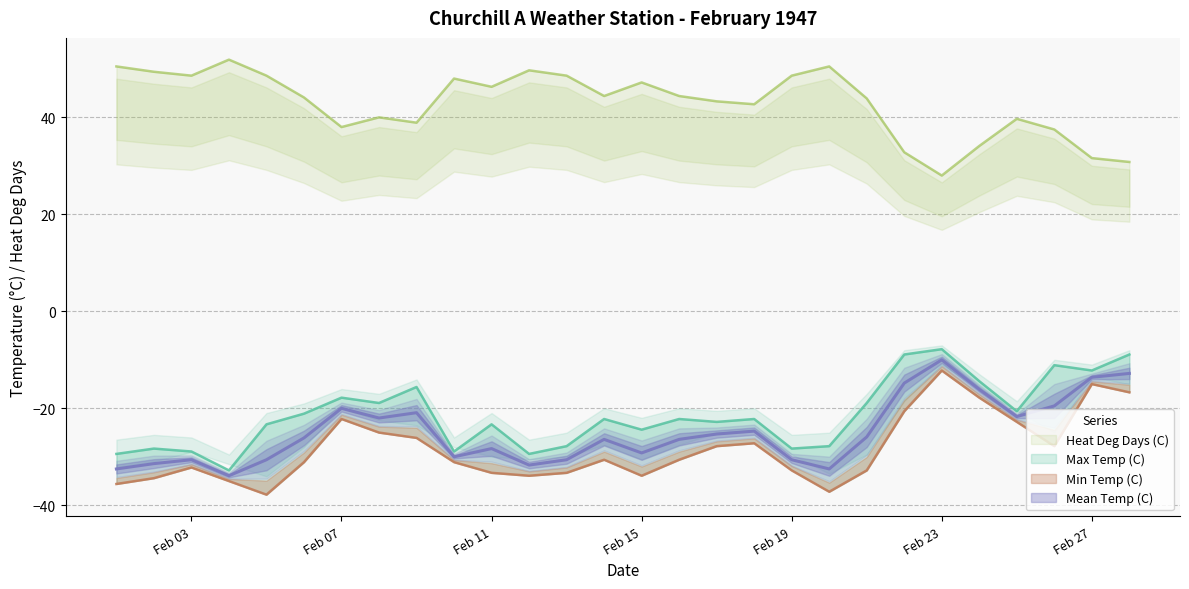

How many data points in Heat Deg Days (C) are above 44?

15